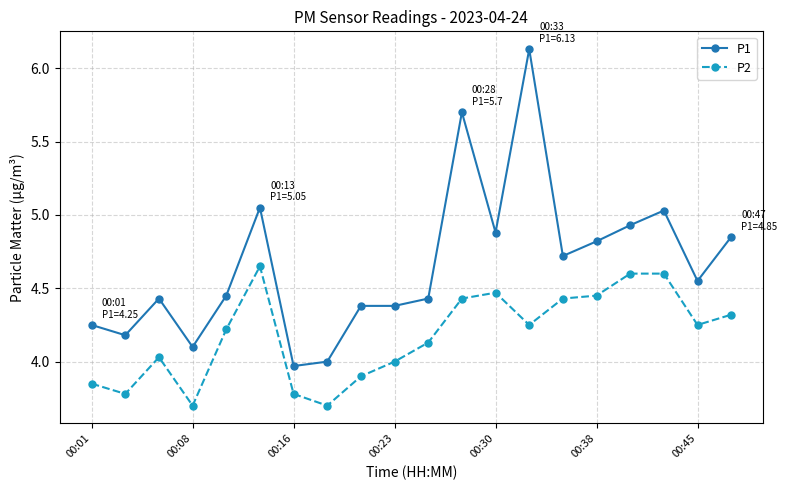

How many data points does each series have?

20